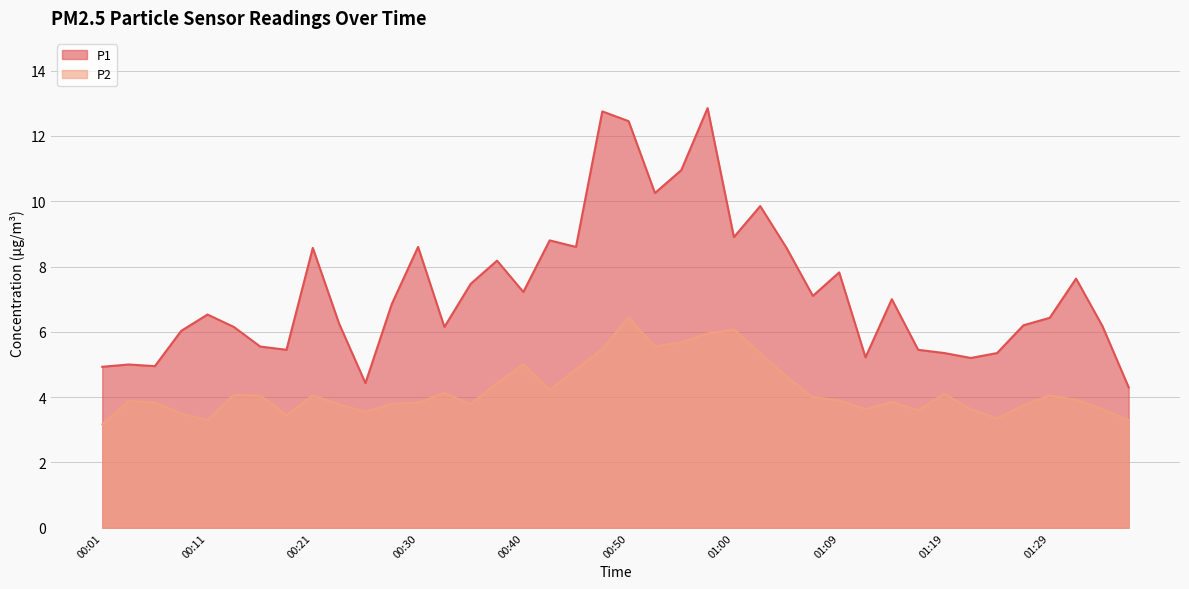

True or false: P2 and P1 intersect in this chart.

False